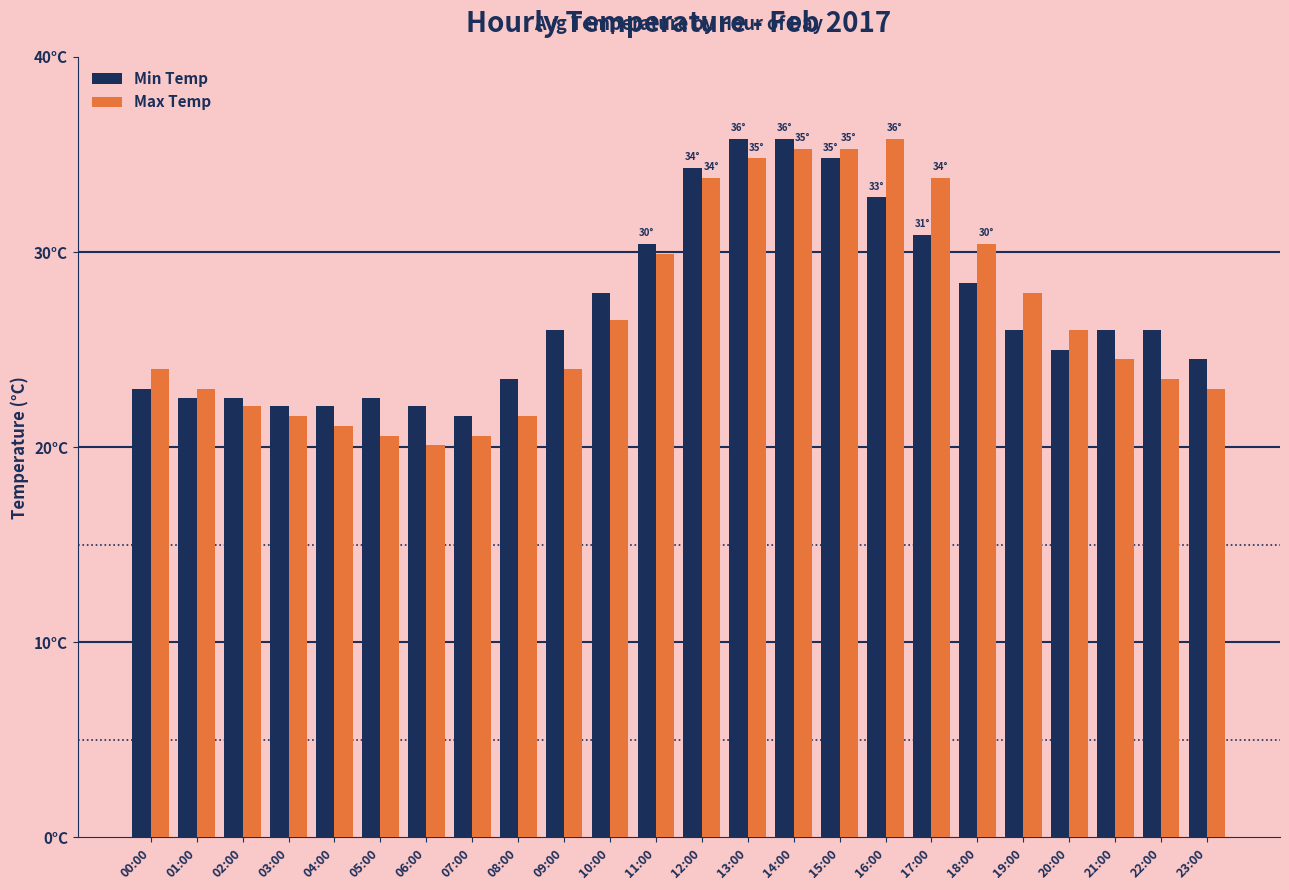

What is the difference between the maximum and minimum values in the Max Temp series?

15.7